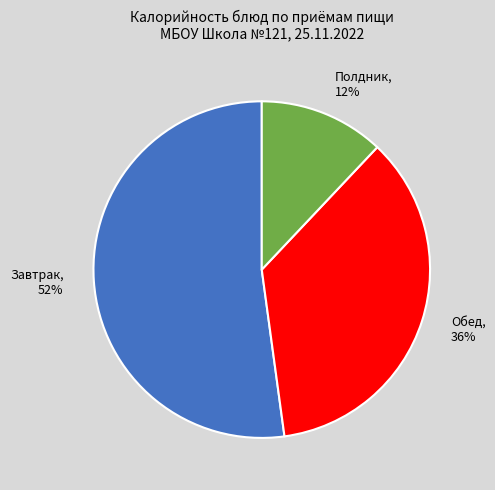

To the nearest percent, what is the average slice percentage?

33%